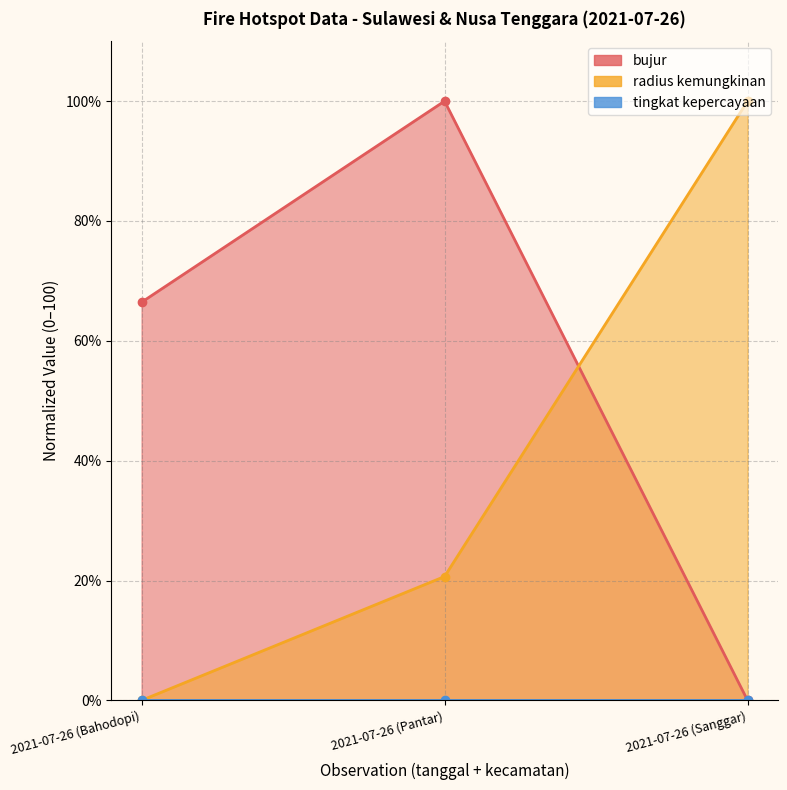

What is the difference between the bujur values at 2021-07-26 (Sanggar) and 2021-07-26 (Bahodopi)?

66.4